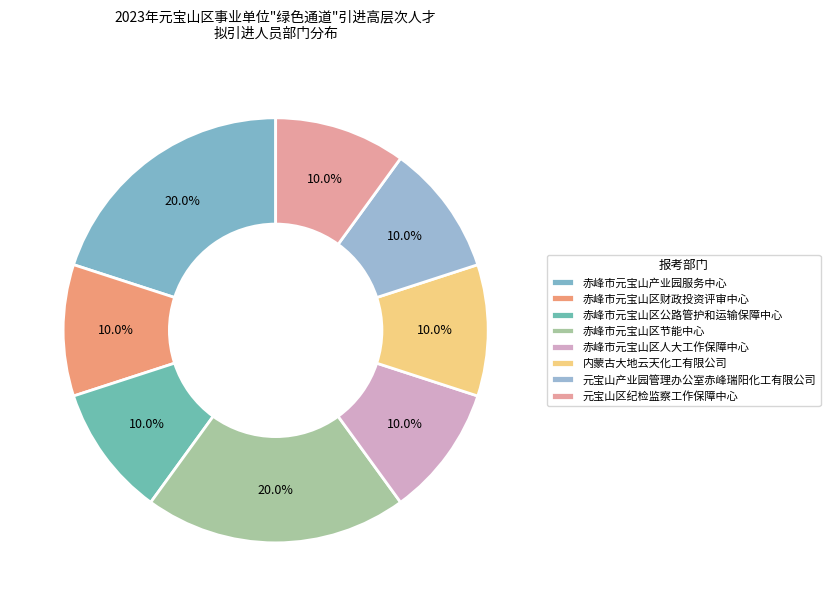

How many slices are in this pie chart?

8